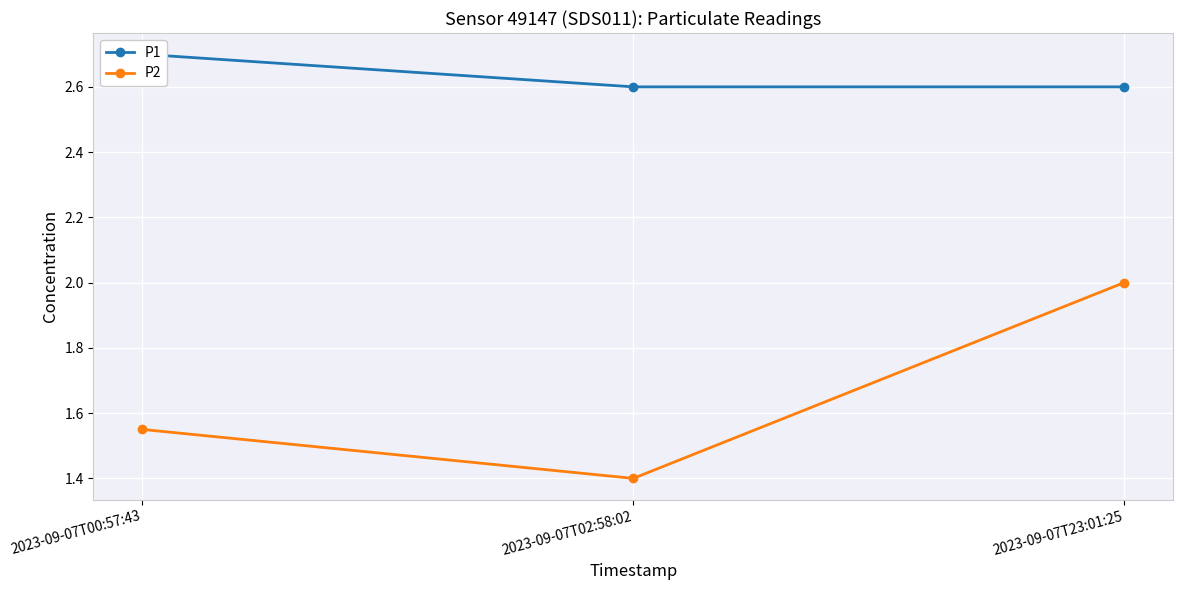

Does the chart display data point markers on the line(s)?

Yes